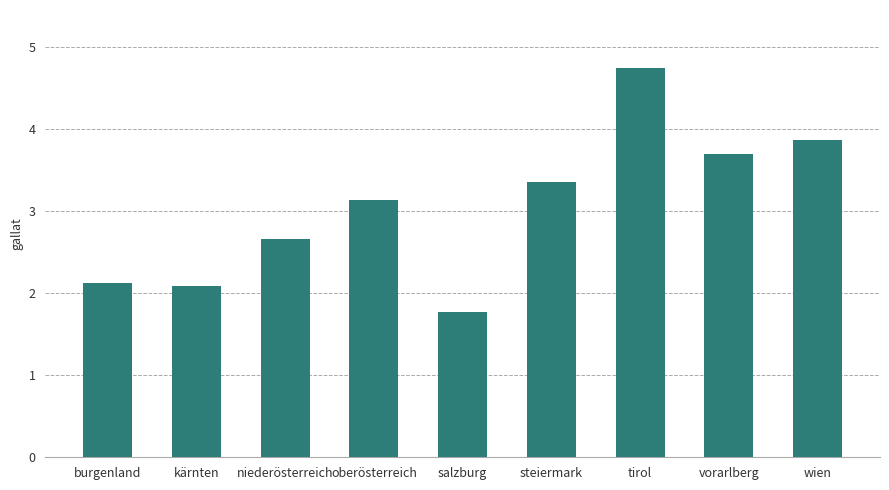

Reading right to left, what are all the values shown in this chart?

wien=3.9	vorarlberg=3.7	tirol=4.7	steiermark=3.4	salzburg=1.8	oberösterreich=3.1	niederösterreich=2.7	kärnten=2.1	burgenland=2.1